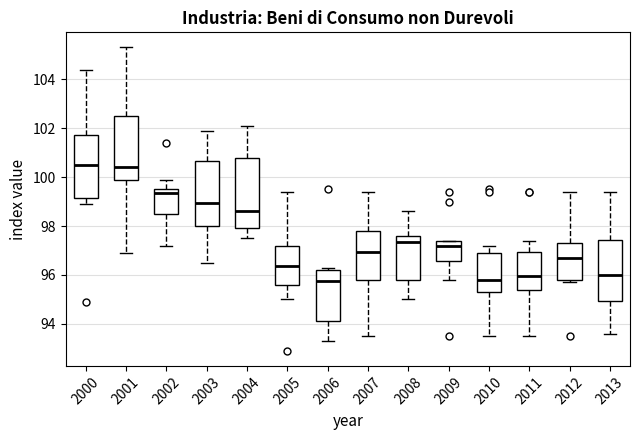

Where does the upper whisker of the box at x = 2003 end on the y-axis? The values are not printed on the chart, so give them approximately, as read against the axis.

102.0